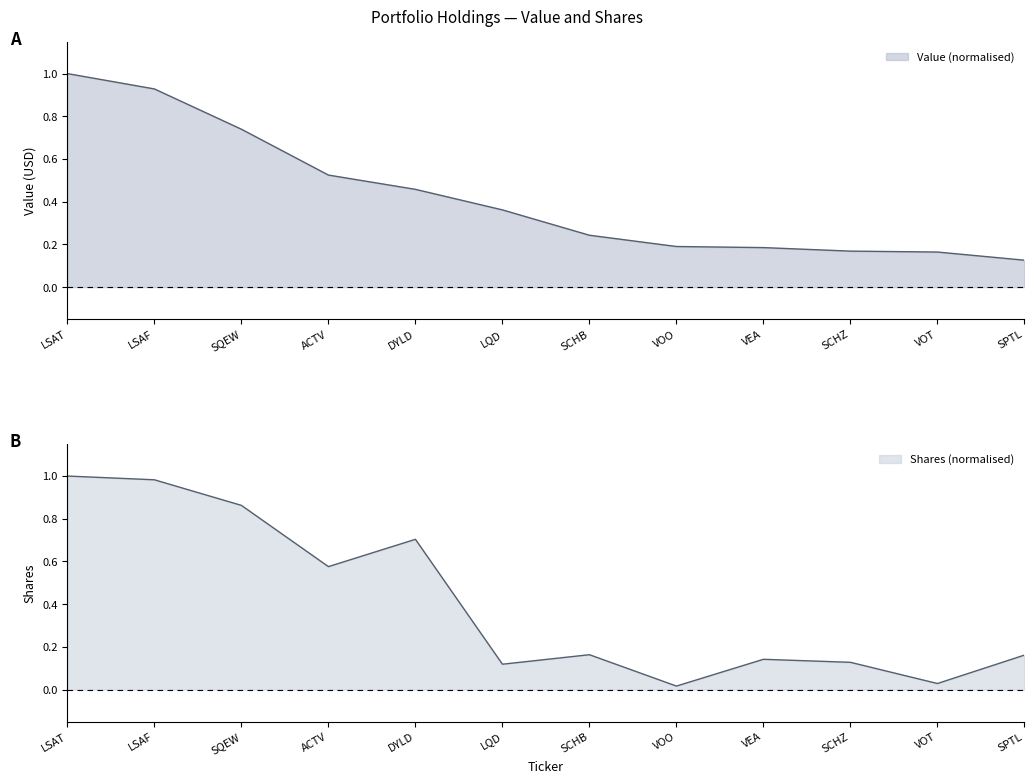

Between which two adjacent categories do Shares and Value first intersect?

DYLD and LQD